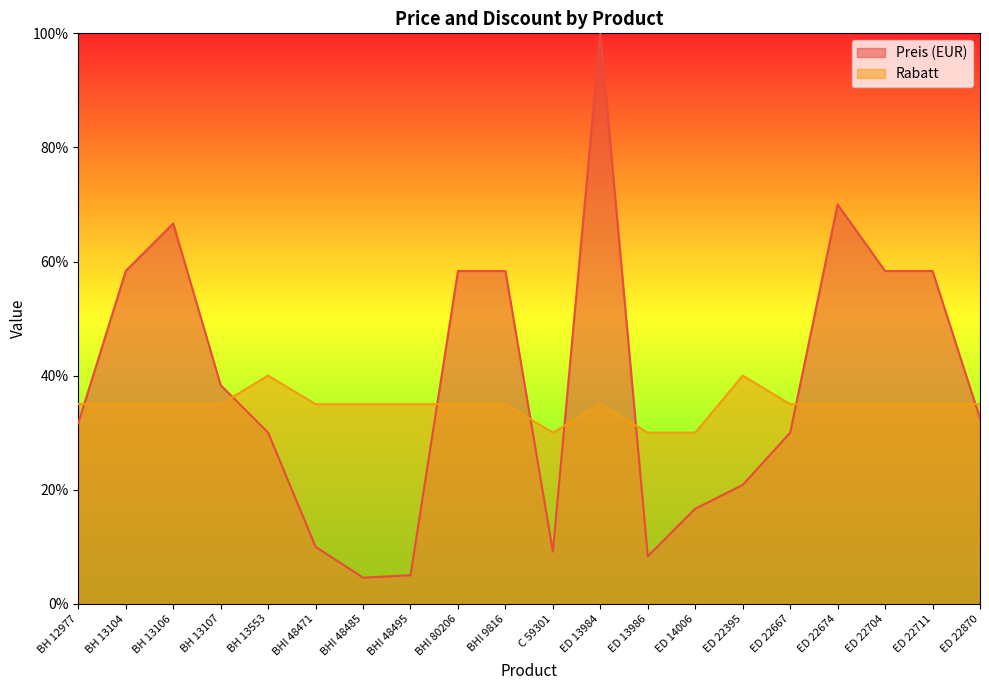

Which series has the largest total across all categories?

Preis (EUR)